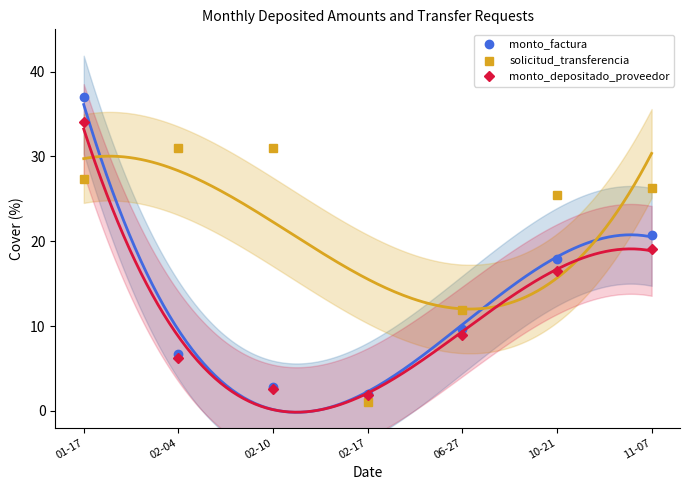

True or false: monto_factura and monto_depositado_proveedor intersect in this chart.

False